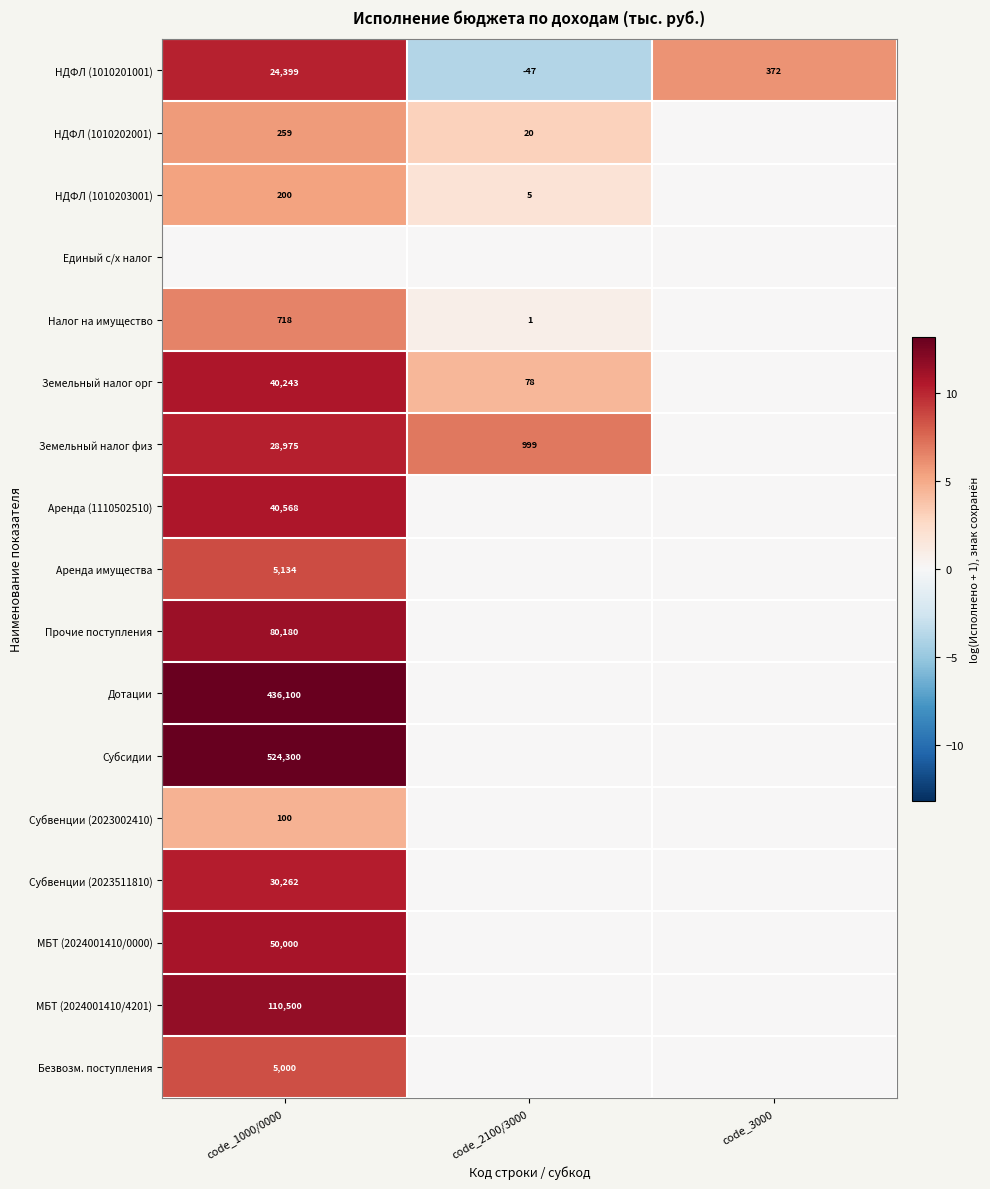

What is the difference between the НДФЛ (1010201001) values at code_2100/3000 and code_3000?

419